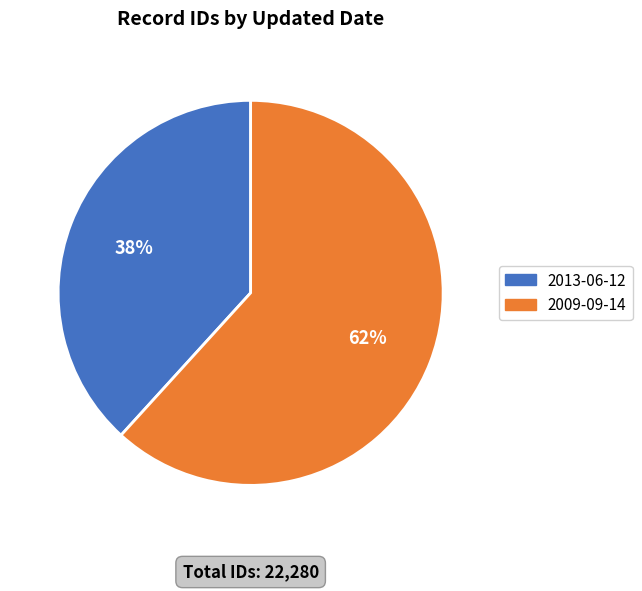

To the nearest percent, what portion does 2013-06-12 represent?

38%